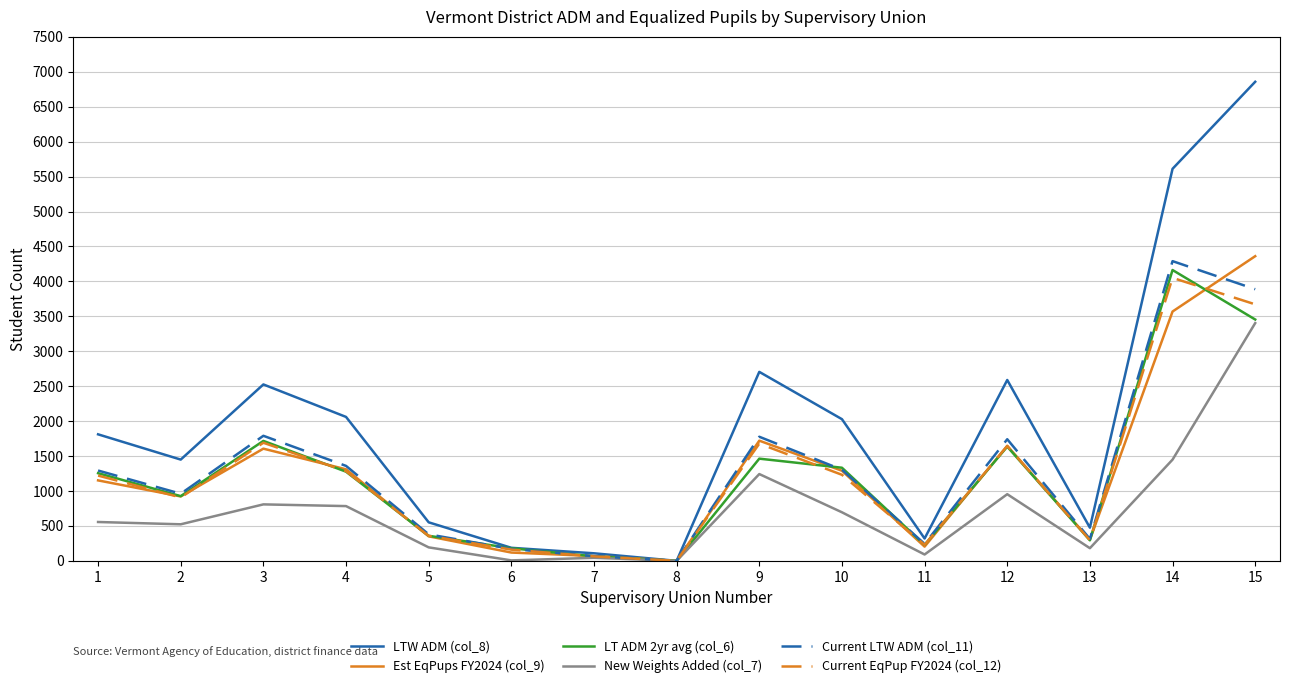

Which series changed the most between 3 and 10?

LTW ADM (col_8)